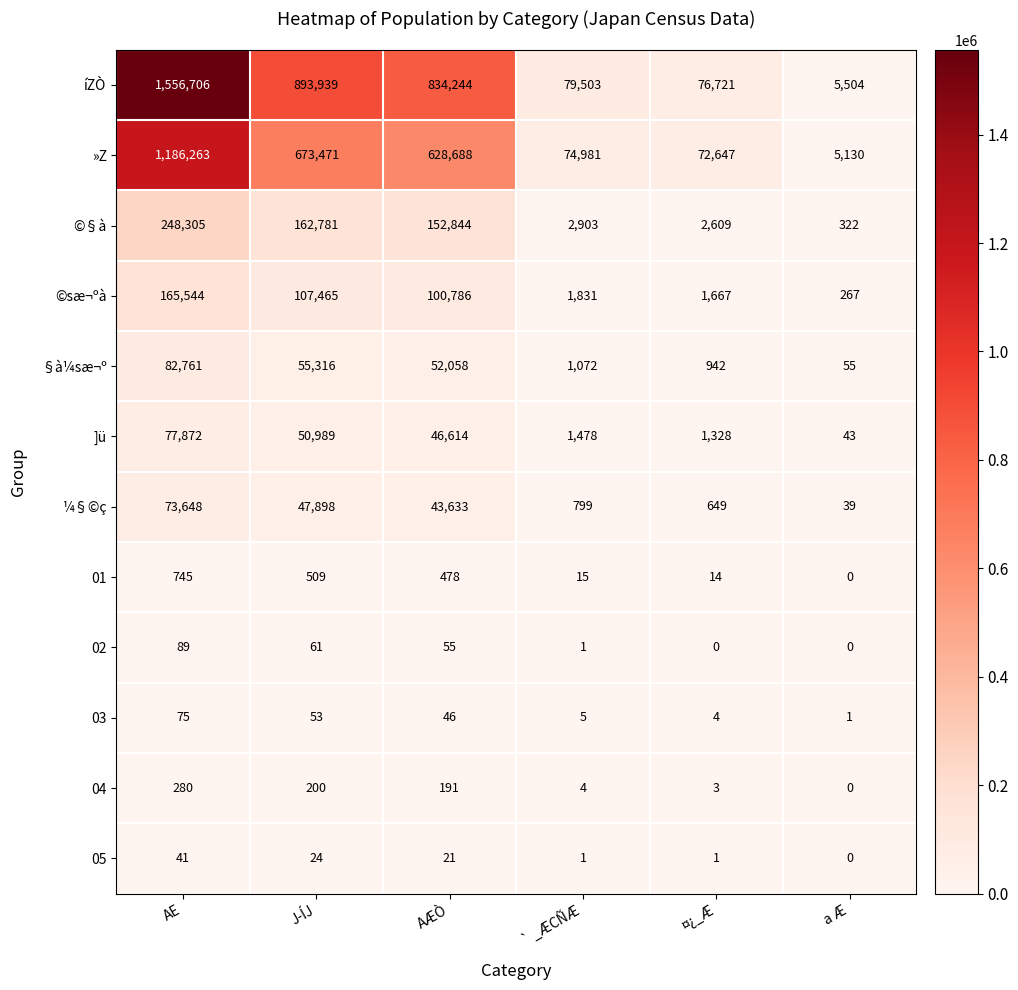

At which label is 03 closest to 38?

AÆÒ